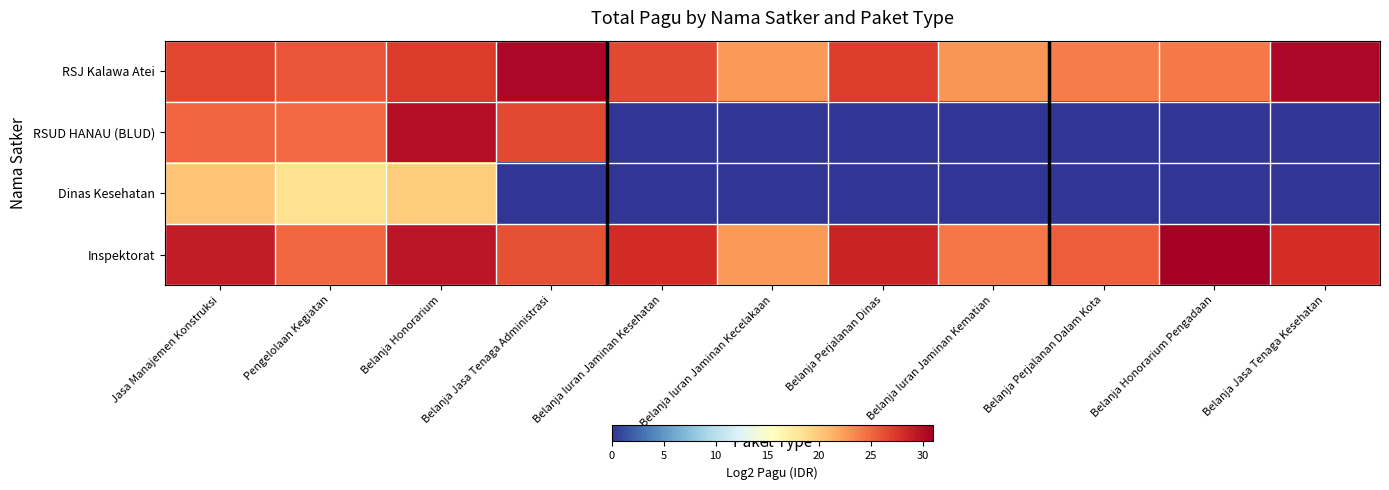

At how many categories does at least one series exceed 9?

11